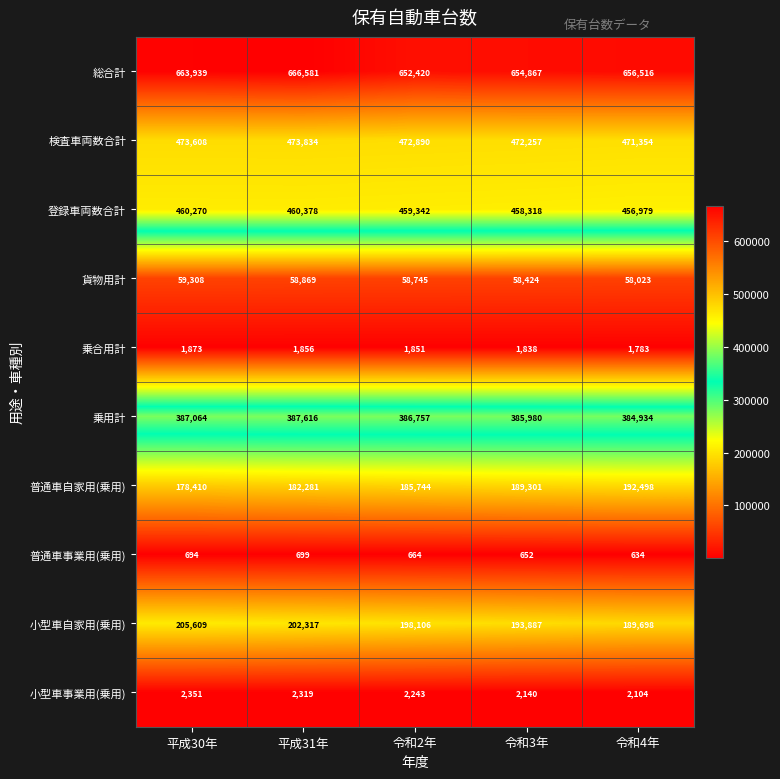

Is it true that 小型車自家用(乗用) equals 116608 at 令和4年?

False